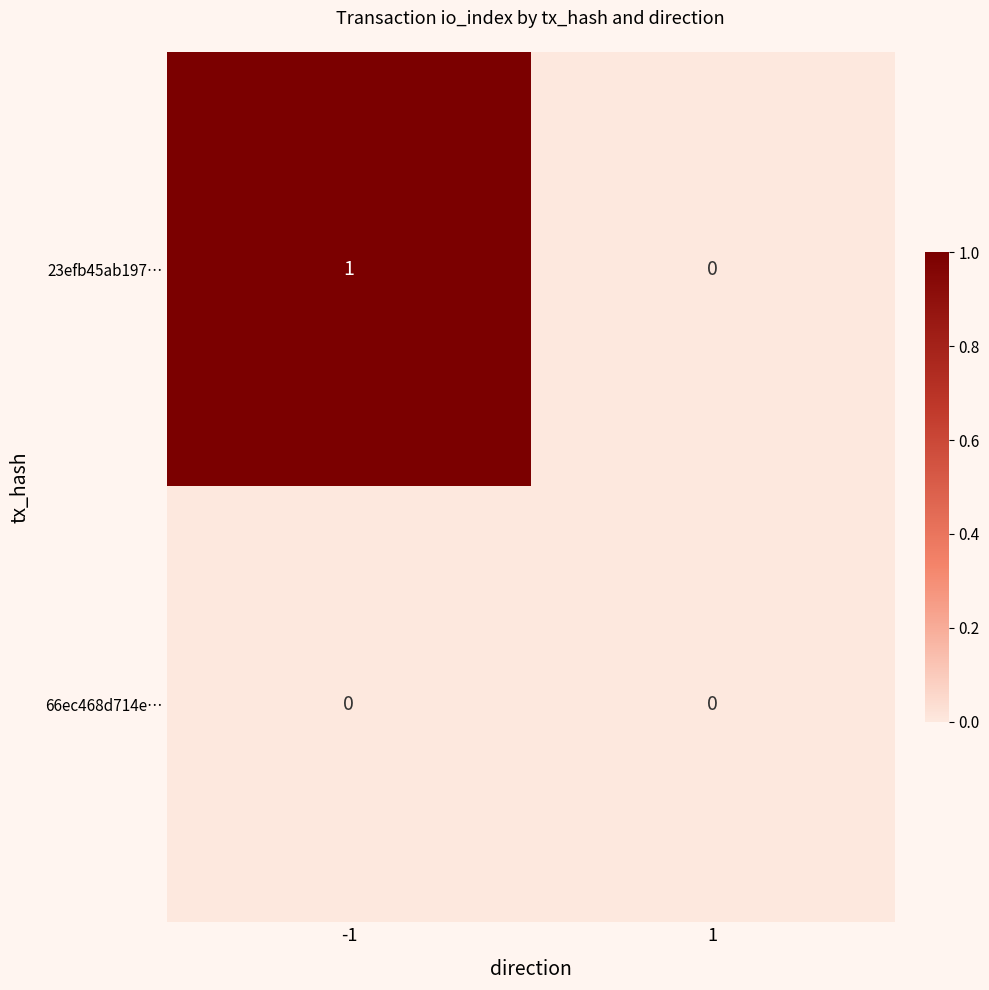

Is it true that 23efb45ab197… equals 1 at 1?

False